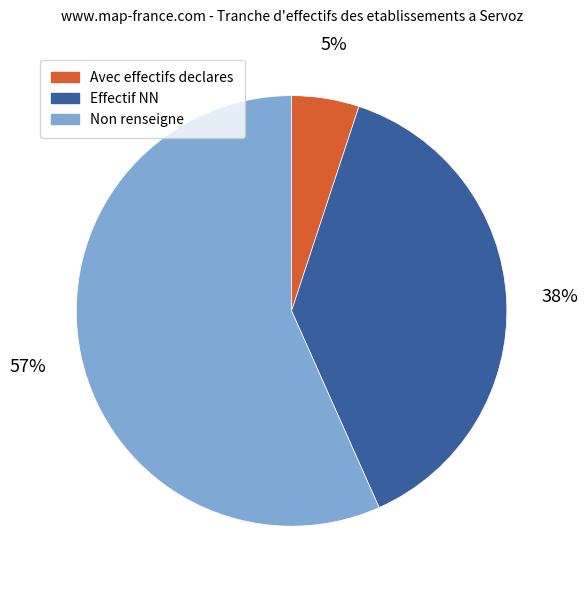

Which slice is the smallest?

Avec effectifs declares